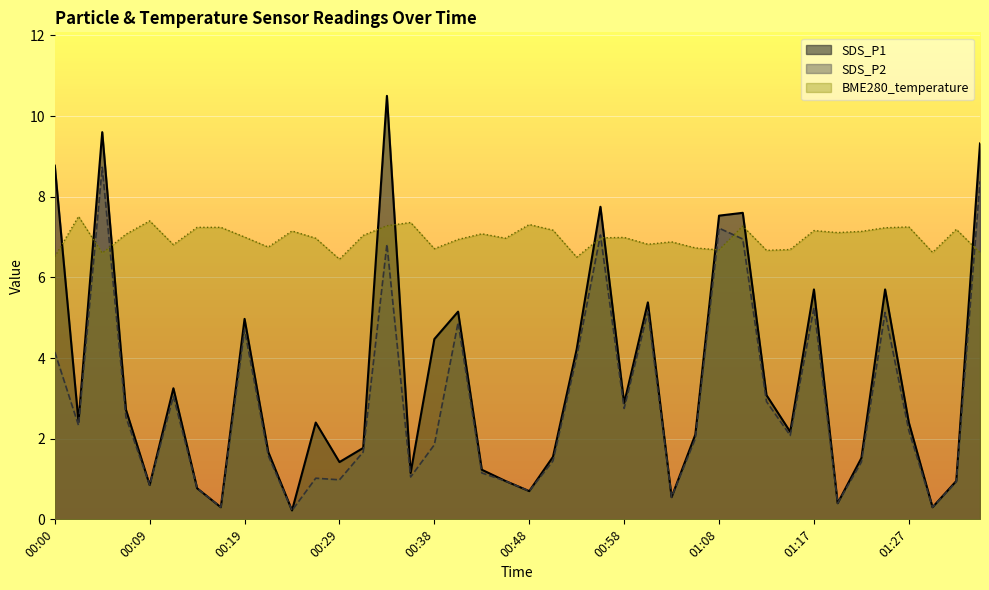

Reading right to left, list all the values displayed in this chart.

SDS_P1: 9.3	0.9	0.3	2.4	5.7	1.5	0.4	5.7	2.2	3.1	7.6	7.5	2.1	0.6	5.4	2.9	7.8	4.2	1.6	0.7	0.9	1.2	5.2	4.5	1.1	10.5	1.8	1.4	2.4	0.2	1.7	5.0	0.3	0.8	3.2	0.8	2.7	9.6	2.4	8.8
SDS_P2: 8.4	0.9	0.3	2.2	5.1	1.4	0.4	5.2	2.1	2.9	7.0	7.2	2.0	0.6	5.2	2.8	7.0	4.0	1.4	0.7	0.9	1.1	4.9	1.9	1.1	6.8	1.7	1.0	1.0	0.2	1.6	4.7	0.3	0.8	3.0	0.8	2.5	8.7	2.3	4.2
BME280_temperature: 6.6	7.2	6.6	7.2	7.2	7.1	7.1	7.2	6.7	6.7	7.3	6.7	6.7	6.9	6.8	7.0	7.0	6.5	7.2	7.3	7.0	7.1	6.9	6.7	7.4	7.3	7.0	6.5	7.0	7.2	6.8	7.0	7.2	7.2	6.8	7.4	7.1	6.6	7.5	6.5